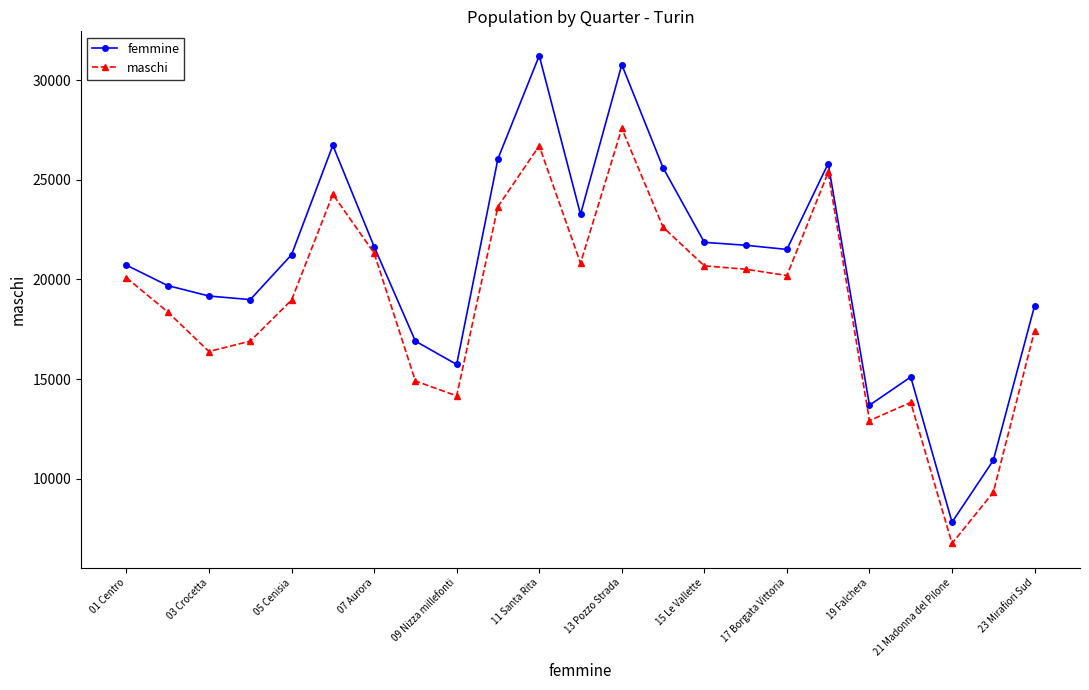

What is the value of the maschi point at the 15th from the left?

20681